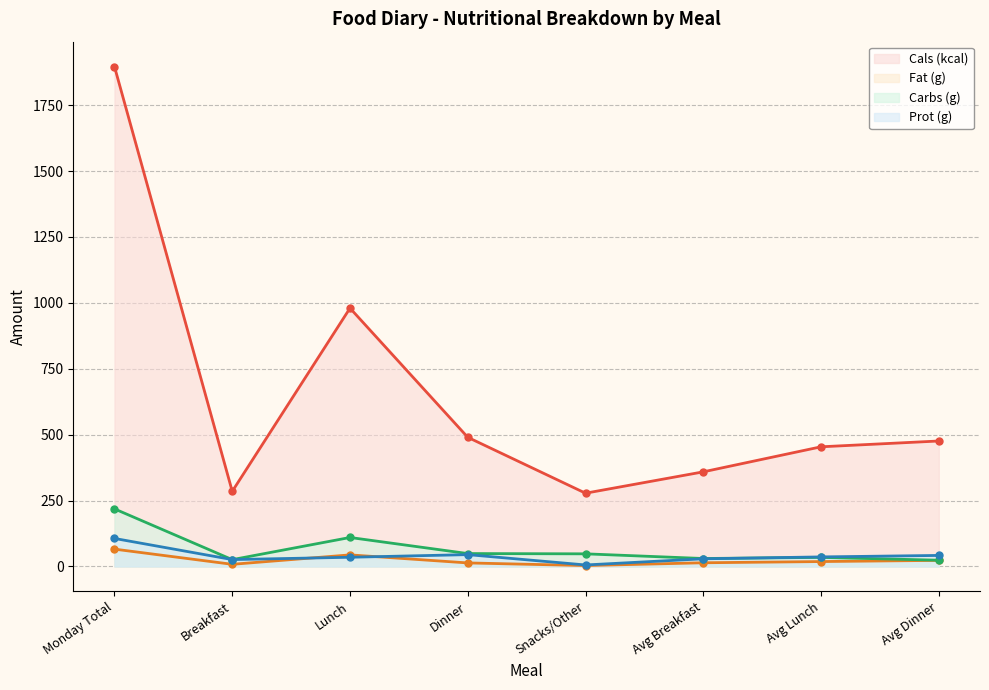

Reading right to left, what are all the values shown in this chart?

Cals (kcal): 476.0	454.0	359.0	278.0	490.0	980.0	285.0	1896.0
Fat (g): 23.2	18.7	14.1	3.5	13.5	44.0	8.2	65.8
Carbs (g): 23.8	34.5	30.2	48.0	49.0	110.0	25.9	218.5
Prot (g): 41.9	36.3	29.1	5.8	45.0	35.0	26.2	106.4